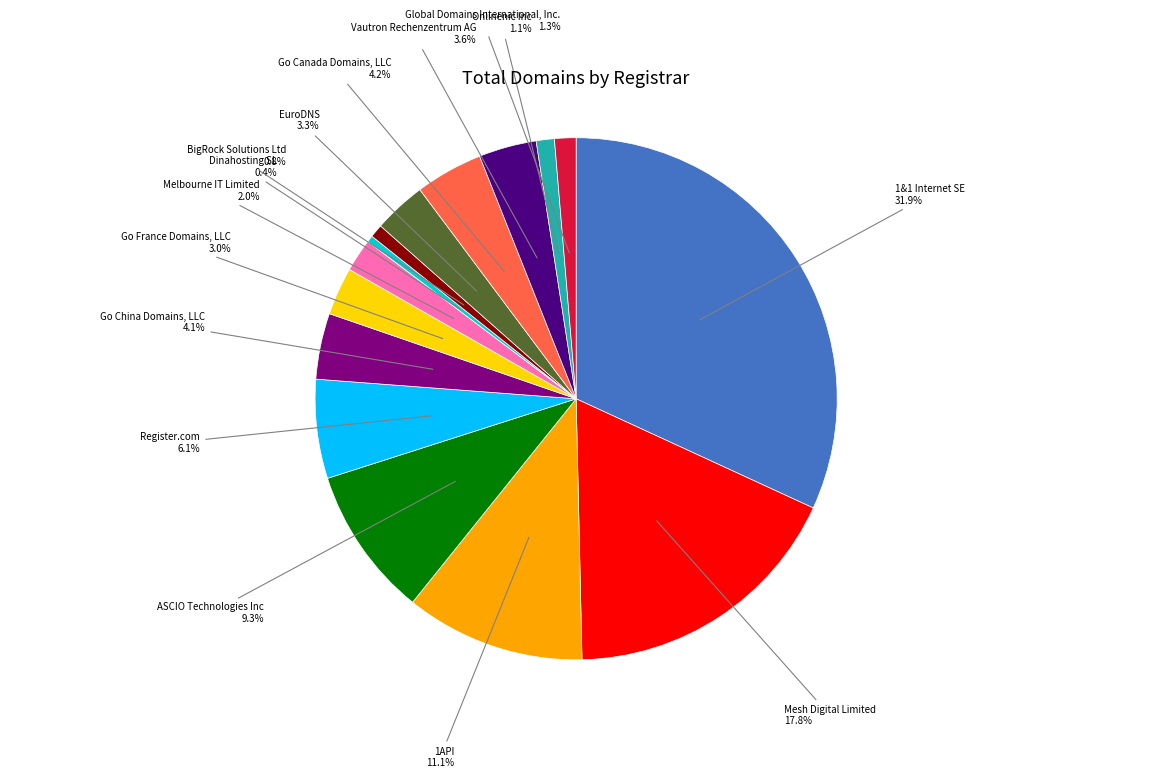

Which slice is the largest?

1&1 Internet SE